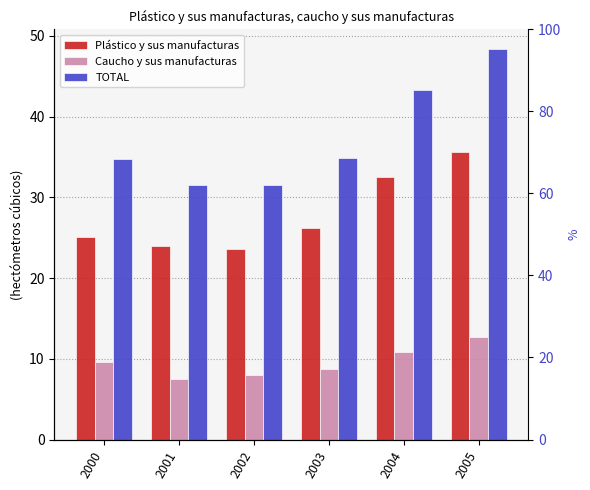

What value does the TOTAL series have at 2002?

31.6